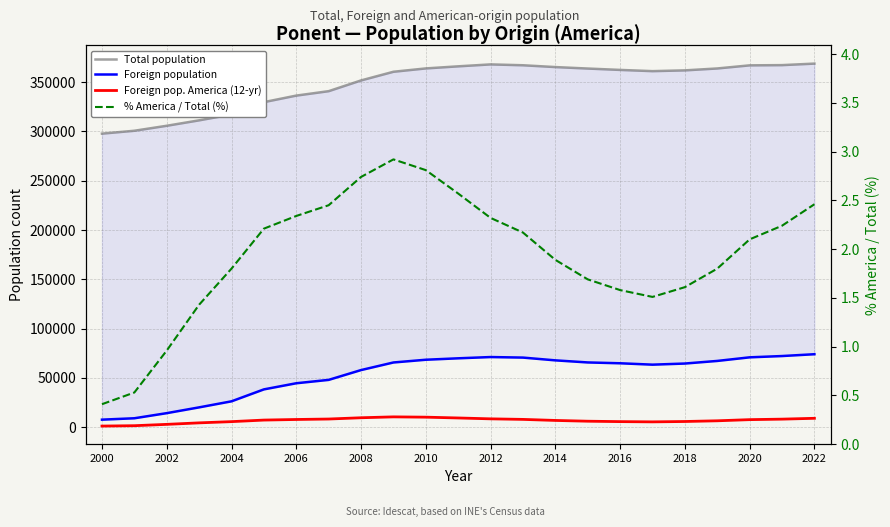

How many lines are shown in the chart?

4